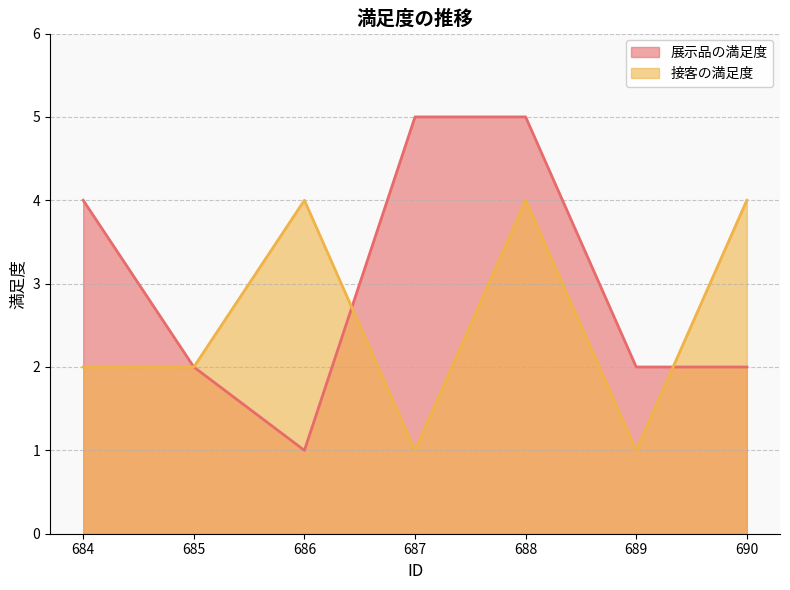

At which label does 展示品の満足度 first exceed 2?

684